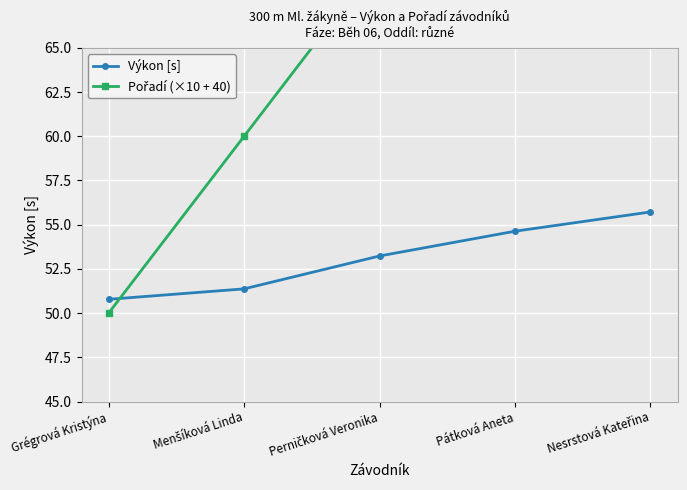

At Grégrová Kristýna, list the series in order from largest to smallest.

Výkon [s], Pořadí (×10 + 40)